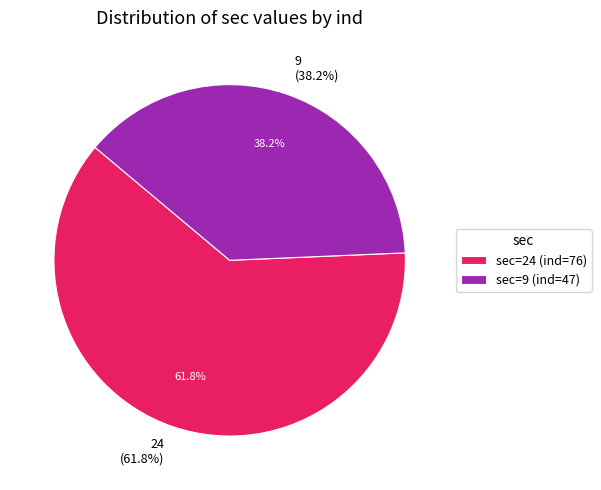

Rank the categories by value from highest to lowest.

24, 9